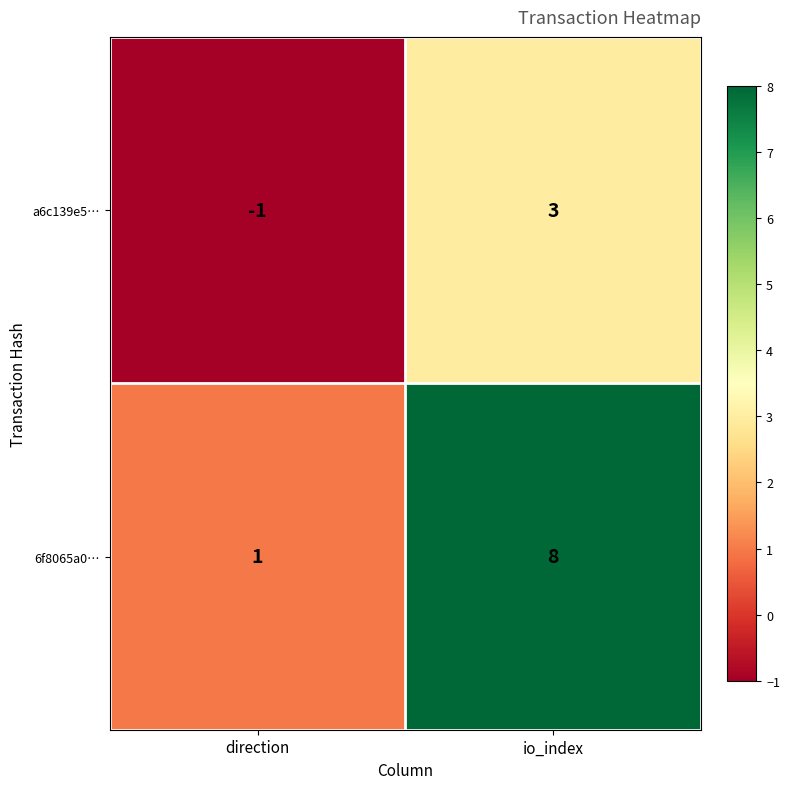

Reading left to right, transcribe all the data shown in this chart.

a6c139e5…: direction=-1	io_index=3
6f8065a0…: direction=1	io_index=8